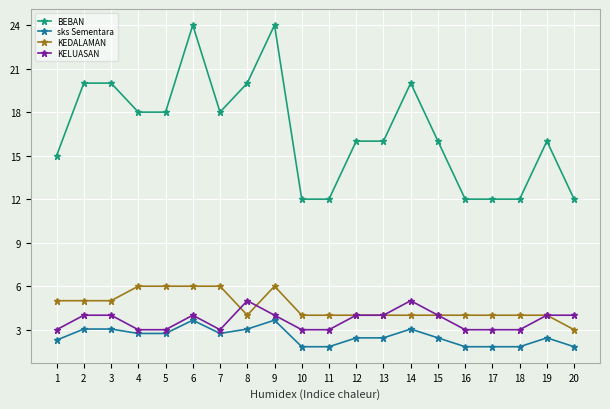

What are all the series names shown in the legend?

BEBAN, sks Sementara, KEDALAMAN, KELUASAN